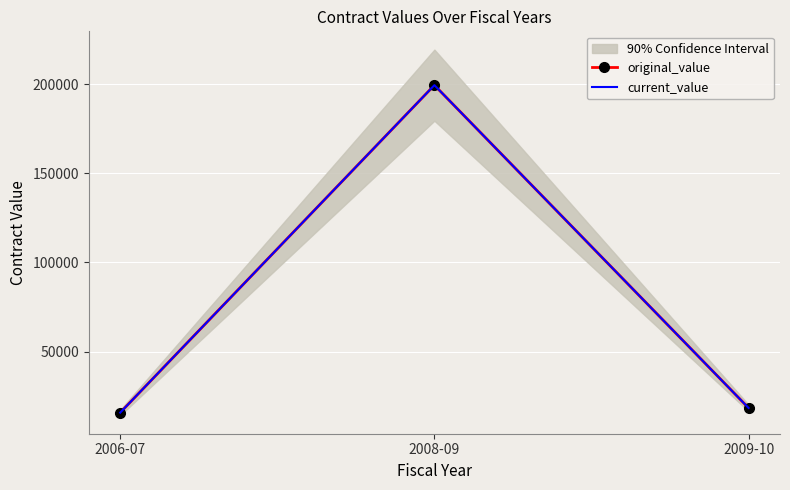

How many data points in original_value are less than 18317?

1